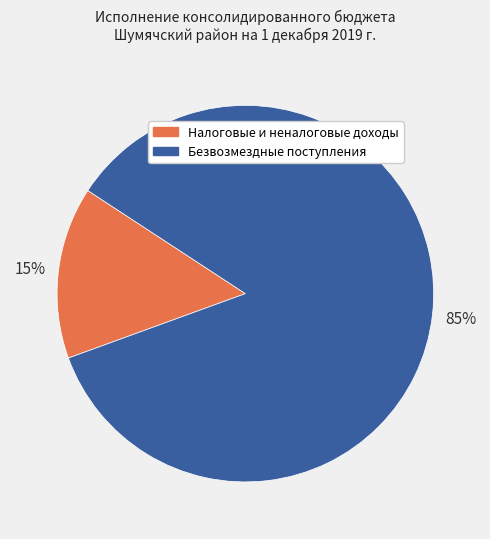

Count the number of slices in the pie.

2